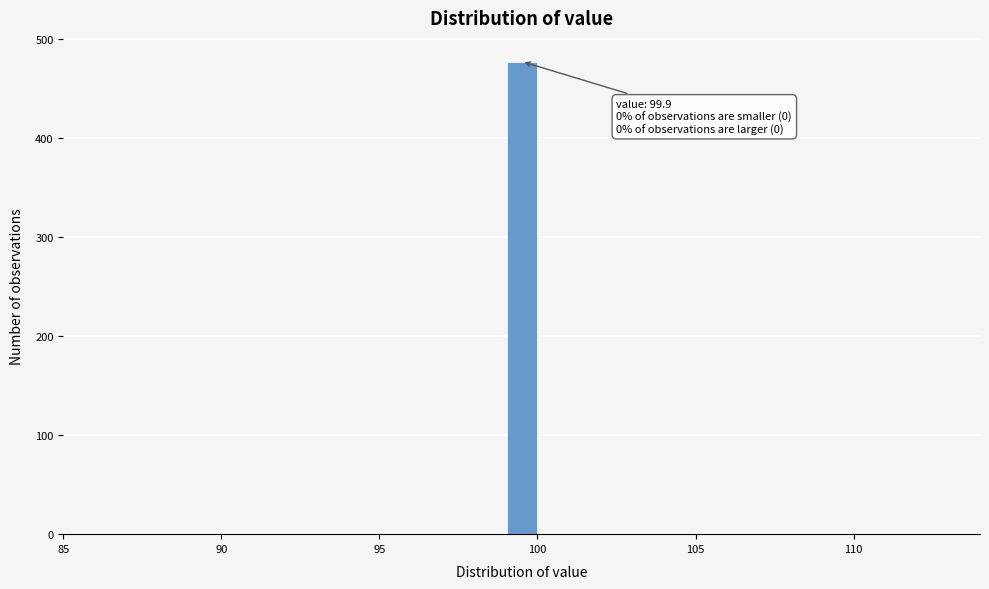

Read against the x-axis, roughly where is the centre of the tallest bar?

99.5